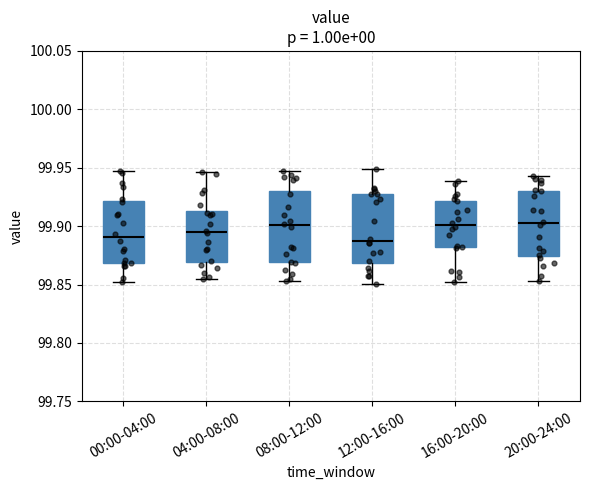

Where is the upper edge of the box for 08:00-12:00 on the y-axis? The values are not printed on the chart, so give them approximately, as read against the axis.

99.930